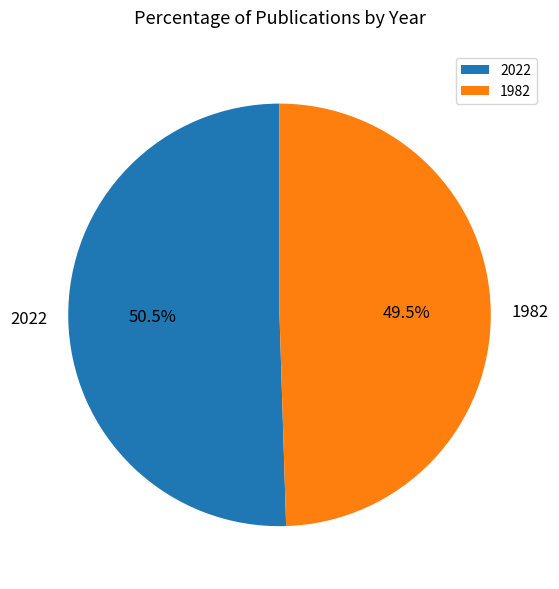

How many slices are in this pie chart?

2